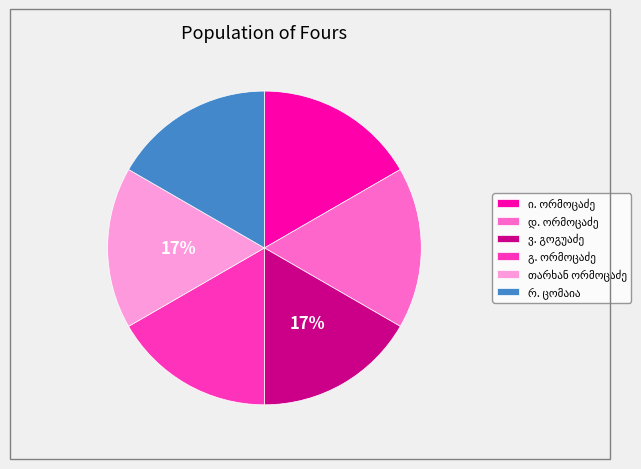

Does any single category account for the majority?

No